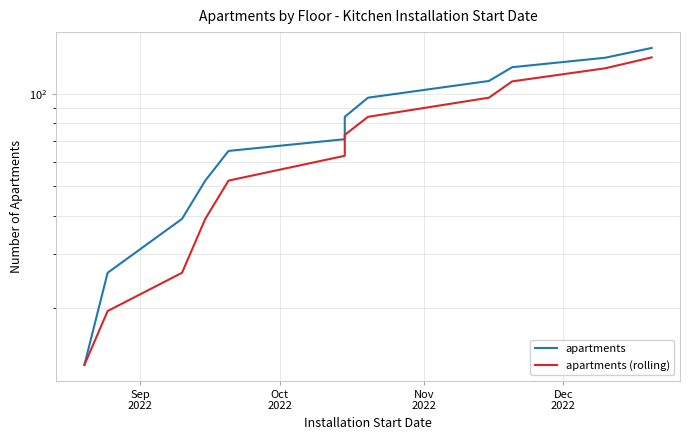

List the series in order of their peak value, highest first.

apartments, apartments (rolling)